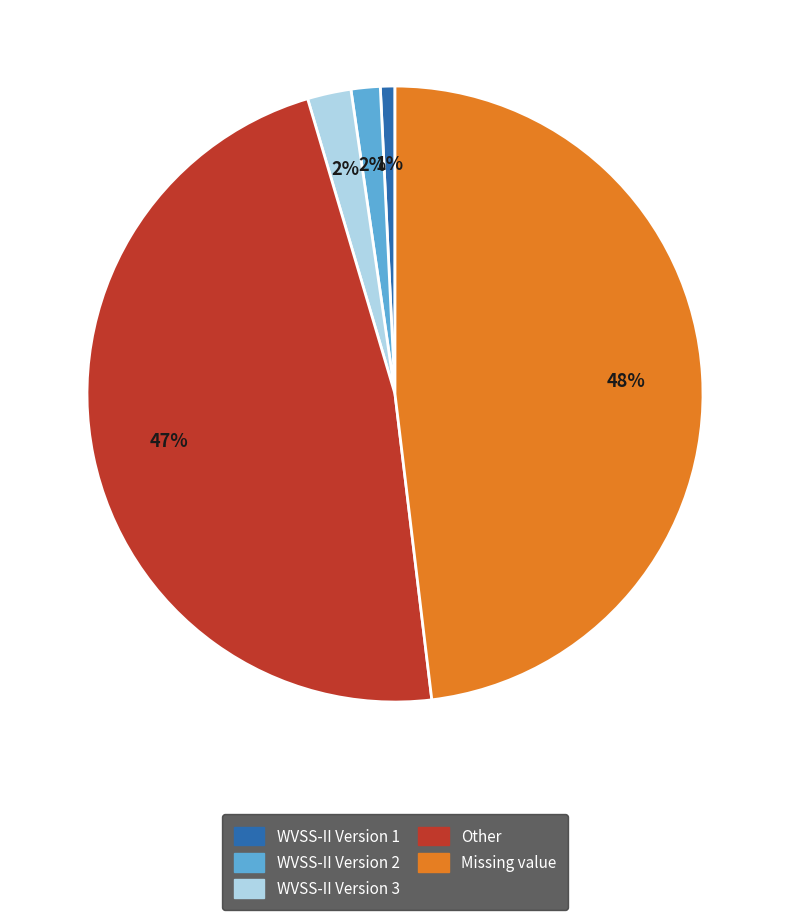

How many segments does this pie chart have?

5